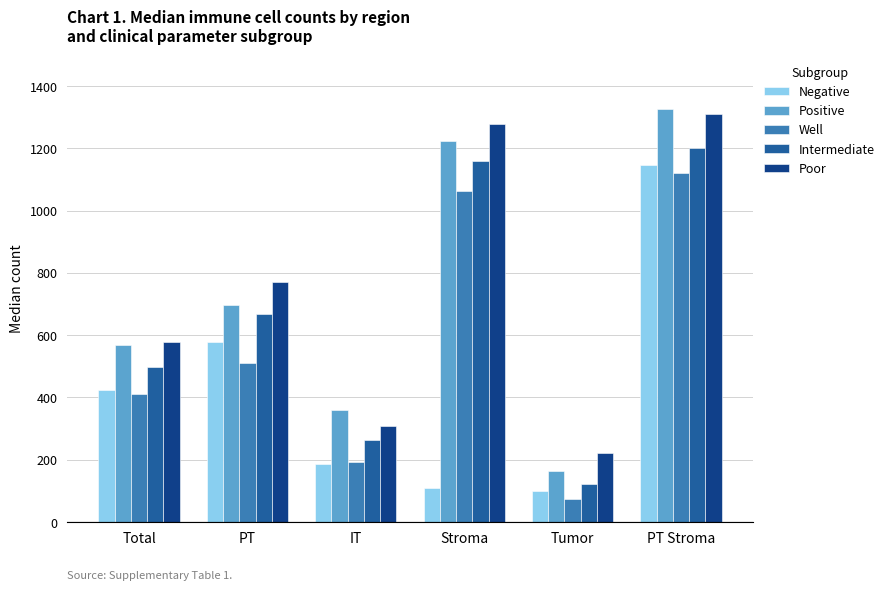

How many data points does each series have?

6